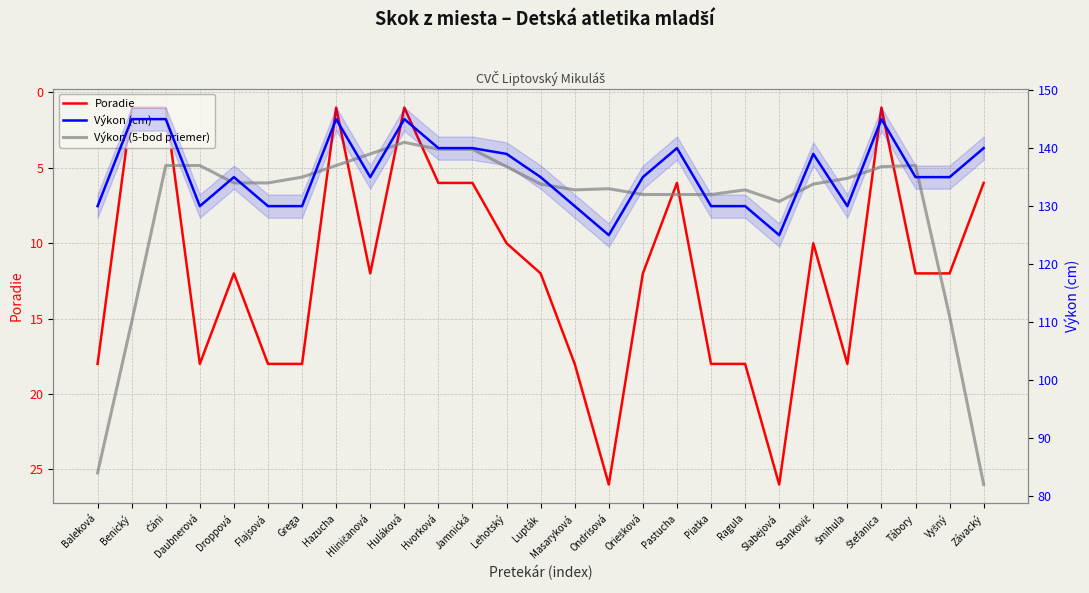

True or false: Výkon (cm) has more than 0 interior local peaks.

True